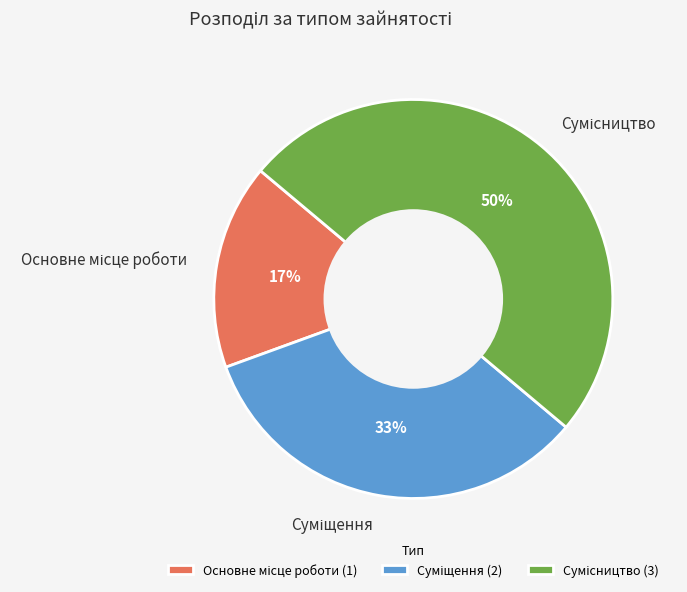

How many segments does this pie chart have?

3